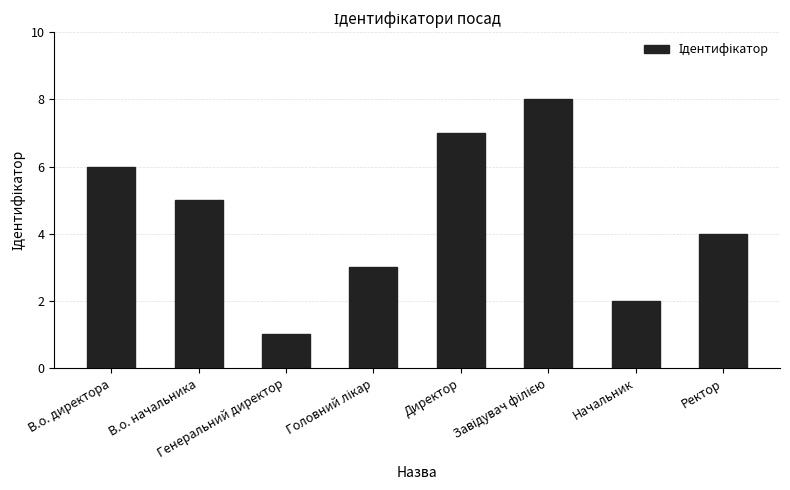

What is the sum of all values?

36